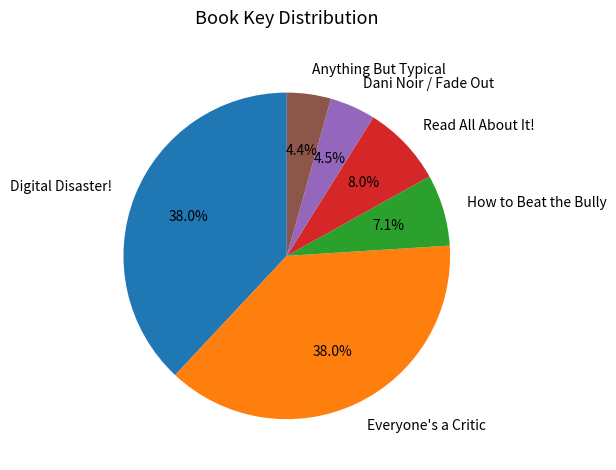

How many slices are in this pie chart?

6